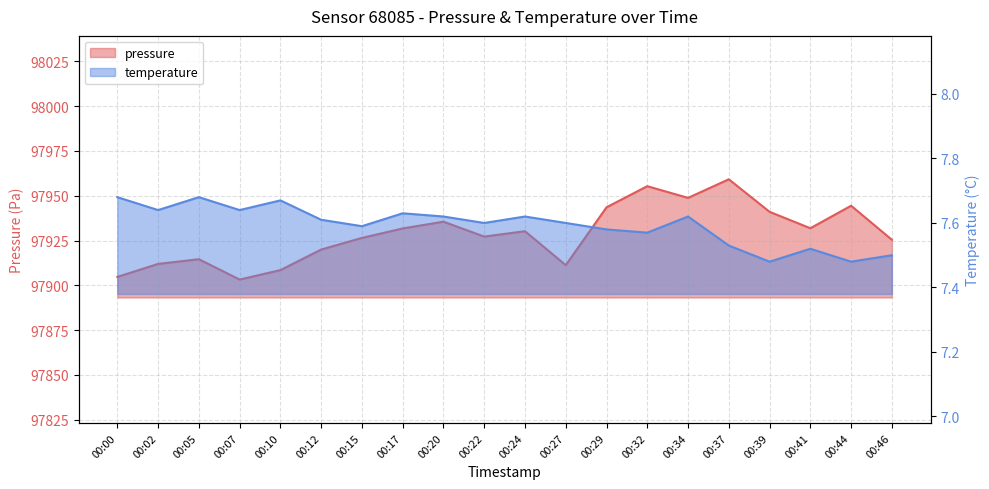

Which series changed the most between 00:15 and 00:20?

pressure